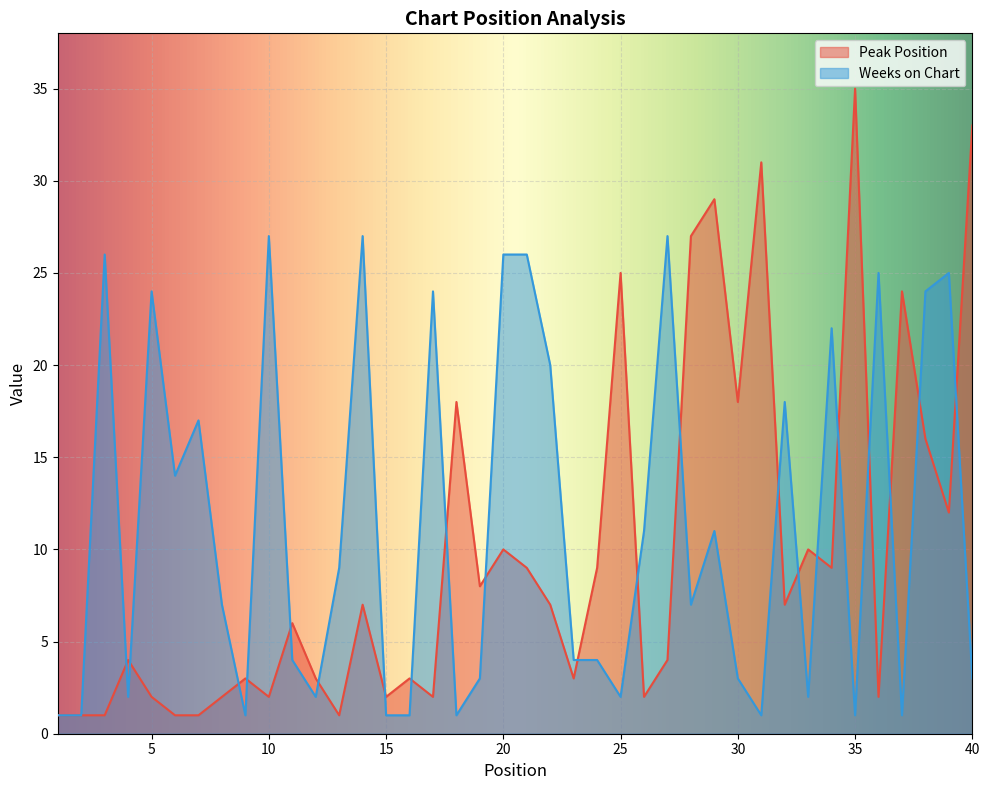

What is the difference between the second highest and second lowest values in the Weeks on Chart series?

26